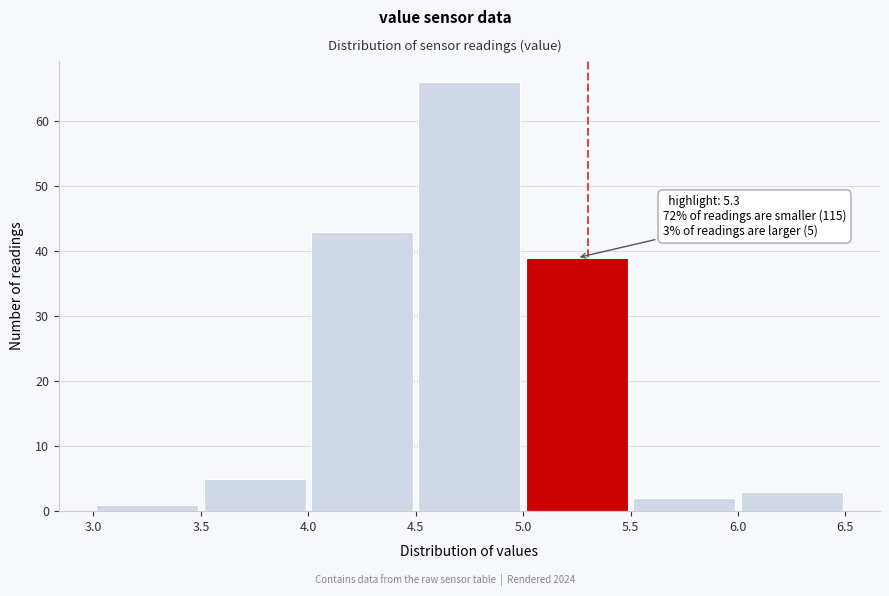

Which range on the x-axis has the tallest bar?

4.5 to 5.0